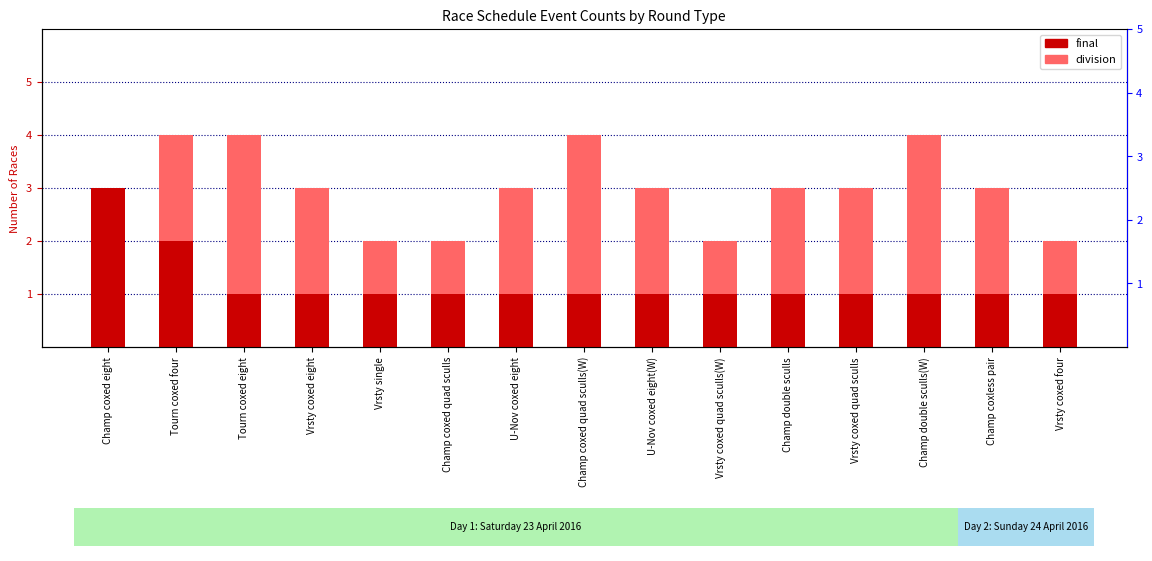

Does the chart contain stacked bars?

No